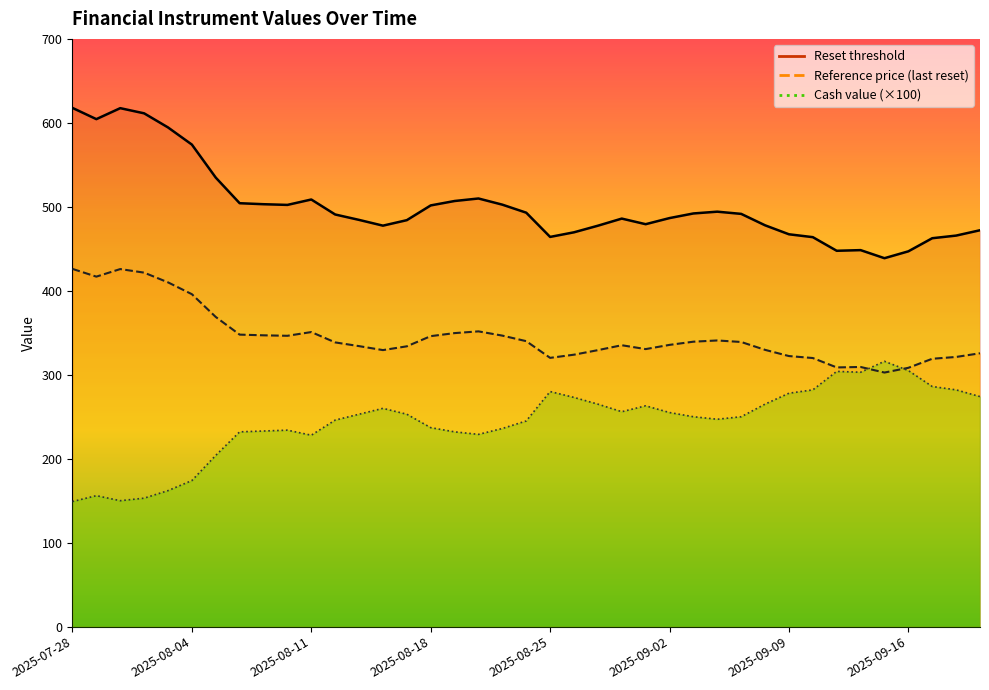

At which category does the chart reach its minimum across all series?

2025-07-28